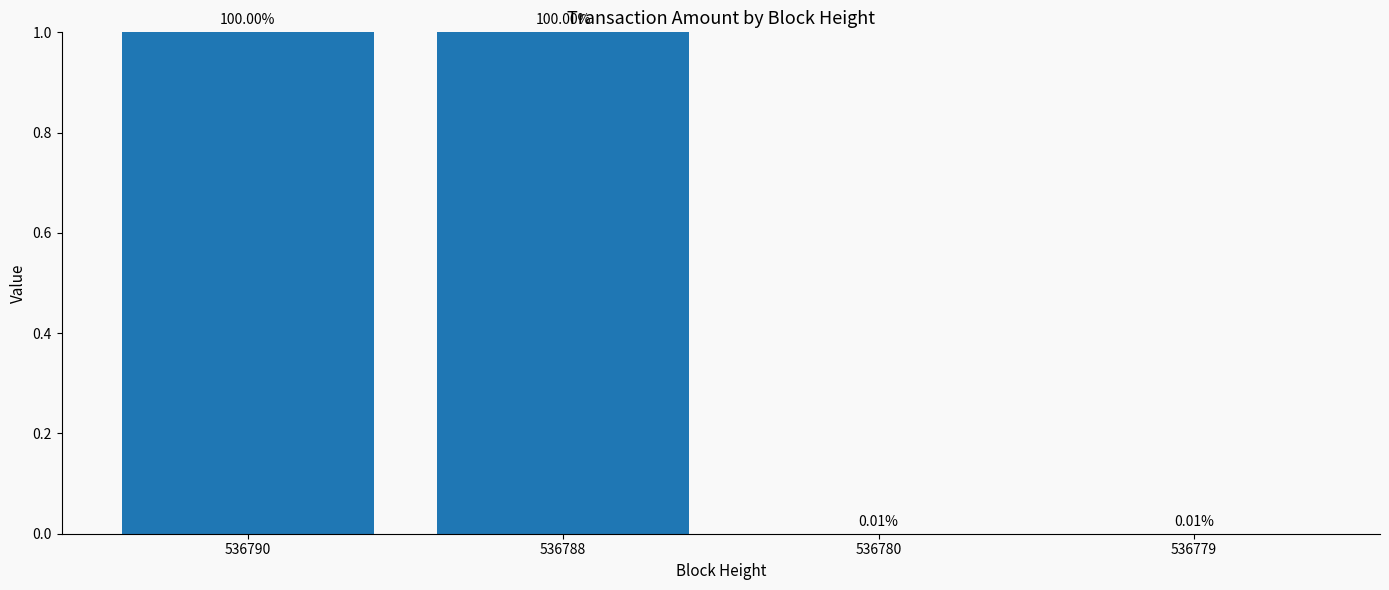

Which category has the highest value across all series?

536790